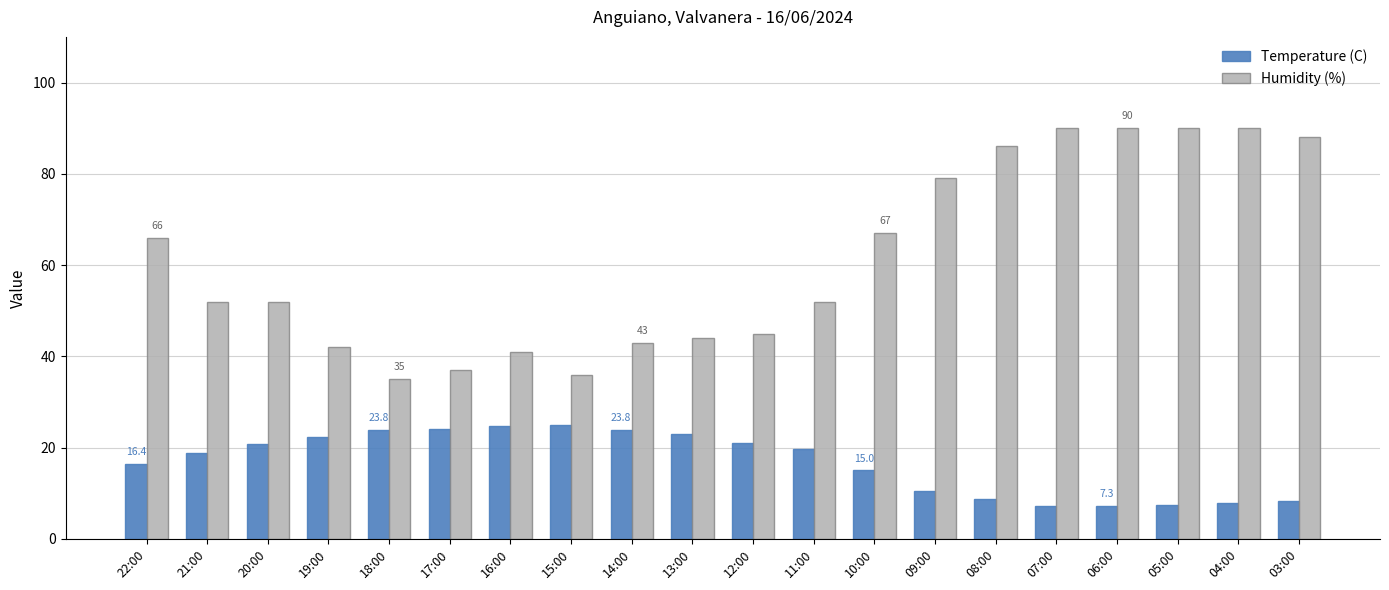

How many bars are there in total?

40